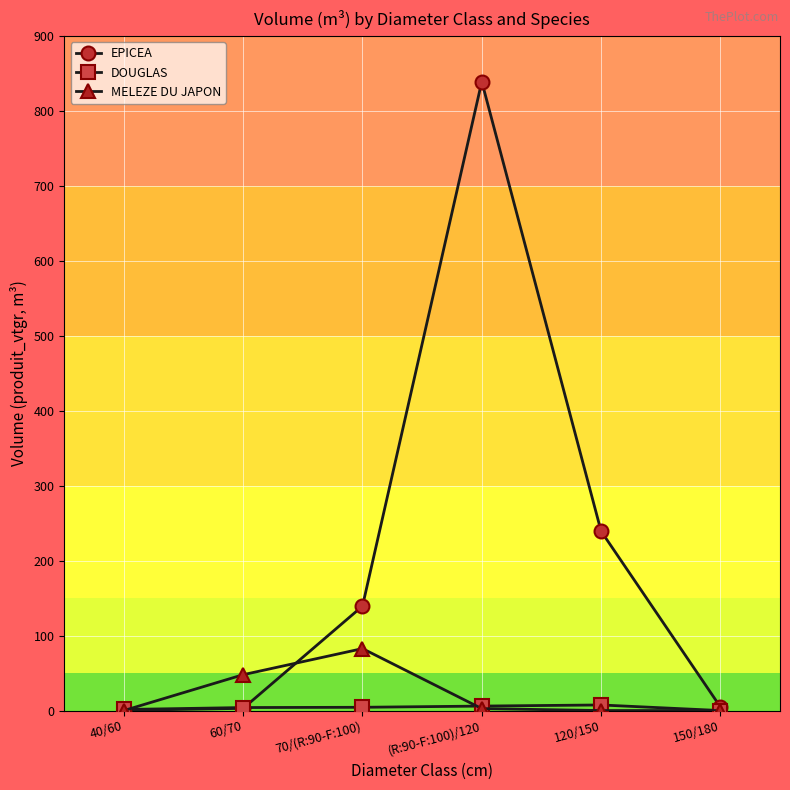

What is the difference between the MELEZE DU JAPON values at 40/60 and (R:90-F:100)/120?

2.6